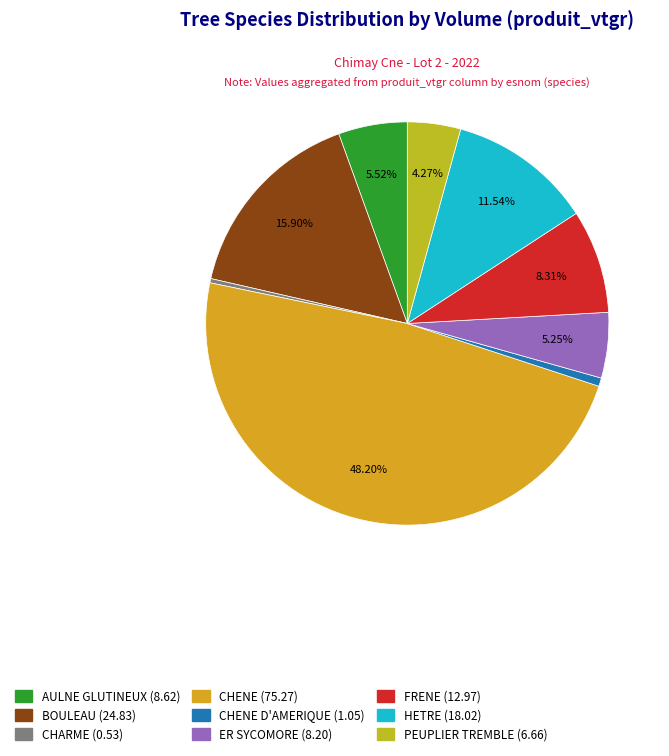

How many slices are in this pie chart?

9